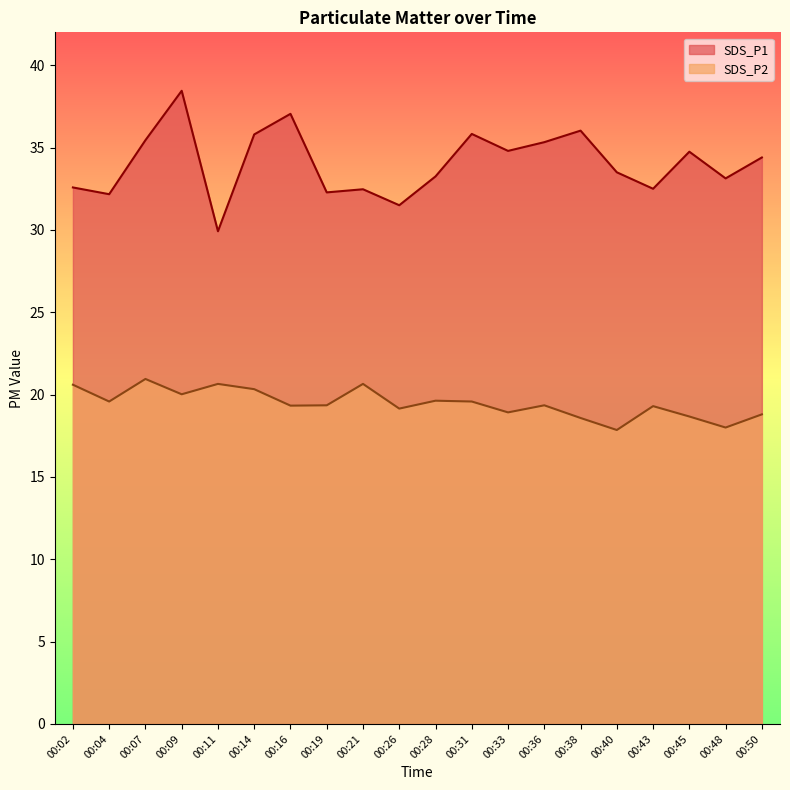

True or false: SDS_P2 has more than 0 points higher than both neighbors.

True